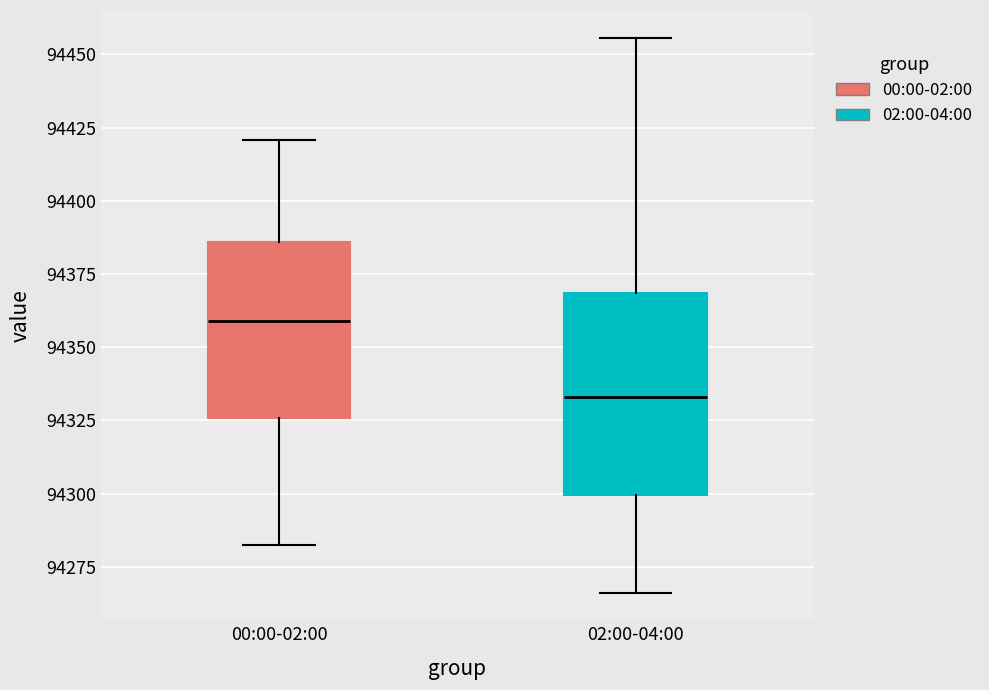

Reading left to right, read every box against the y-axis: the position of its median line, the range the box covers, and the ends of its whiskers. The values are not printed on the chart, so give them approximately, as read against the axis.

00:00-02:00: median 94360, box 94325 to 94385, whiskers 94280 to 94420
02:00-04:00: median 94335, box 94300 to 94370, whiskers 94265 to 94455